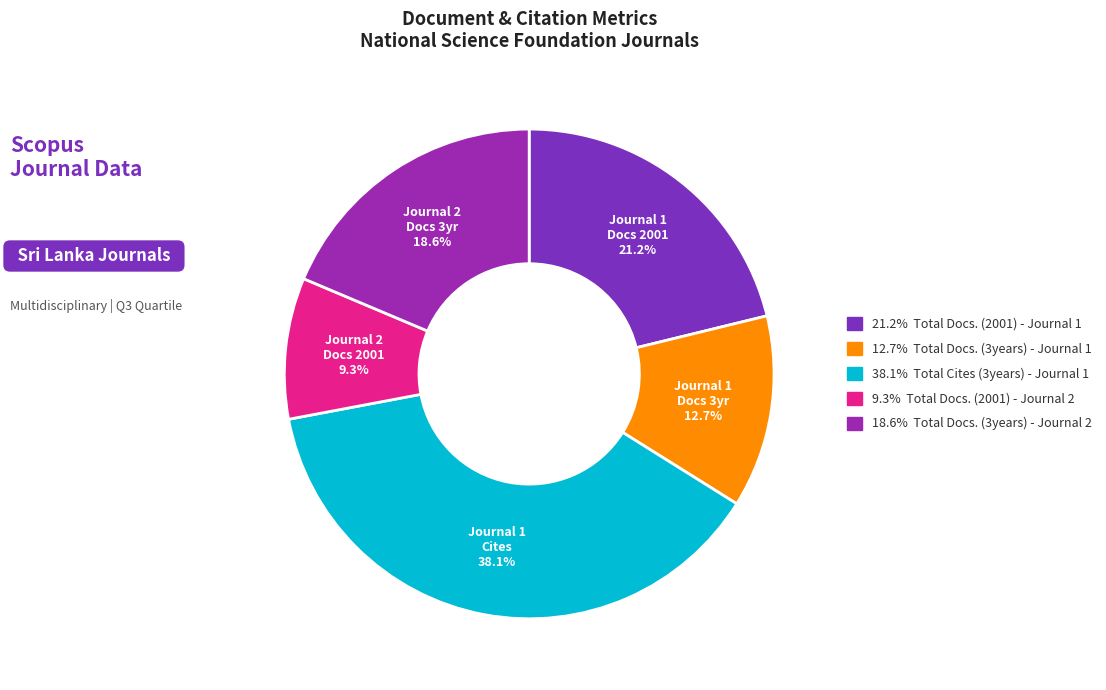

Does any single category account for the majority?

No